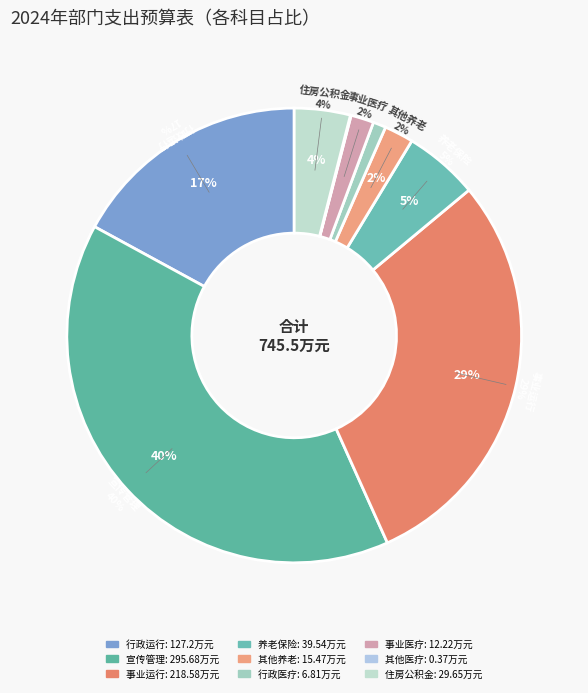

Is it true that 宣传管理 is 40% of the pie?

True